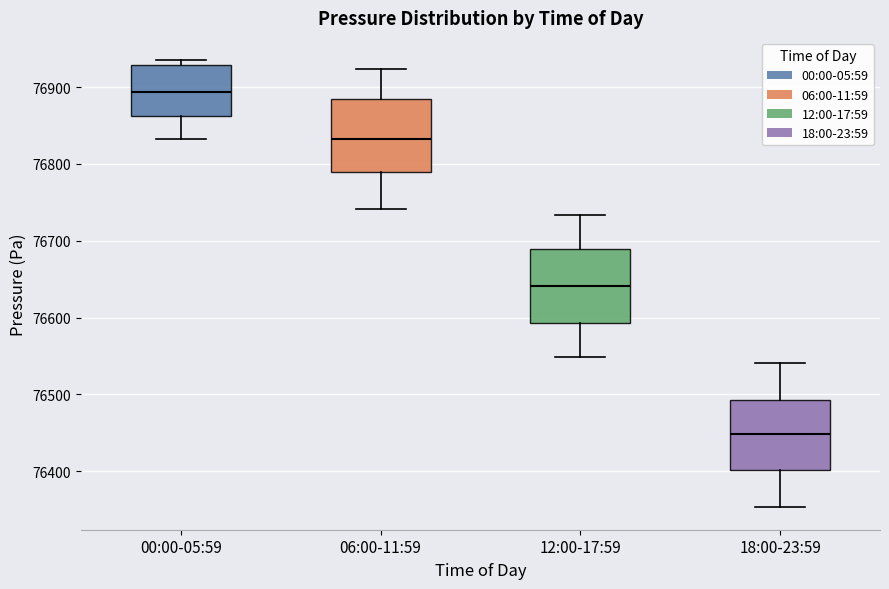

Reading left to right, transcribe this box plot: for each box, give where its median line is, the range the box spans, and where its two whiskers end, as read against the y-axis. The values are not printed on the chart, so give them approximately, as read against the axis.

00:00-05:59: median 76890, box 76860 to 76930, whiskers 76830 to 76930 (just above the box's upper edge)
06:00-11:59: median 76830, box 76790 to 76880, whiskers 76740 to 76920
12:00-17:59: median 76640, box 76590 to 76690, whiskers 76550 to 76730
18:00-23:59: median 76450, box 76400 to 76490, whiskers 76350 to 76540